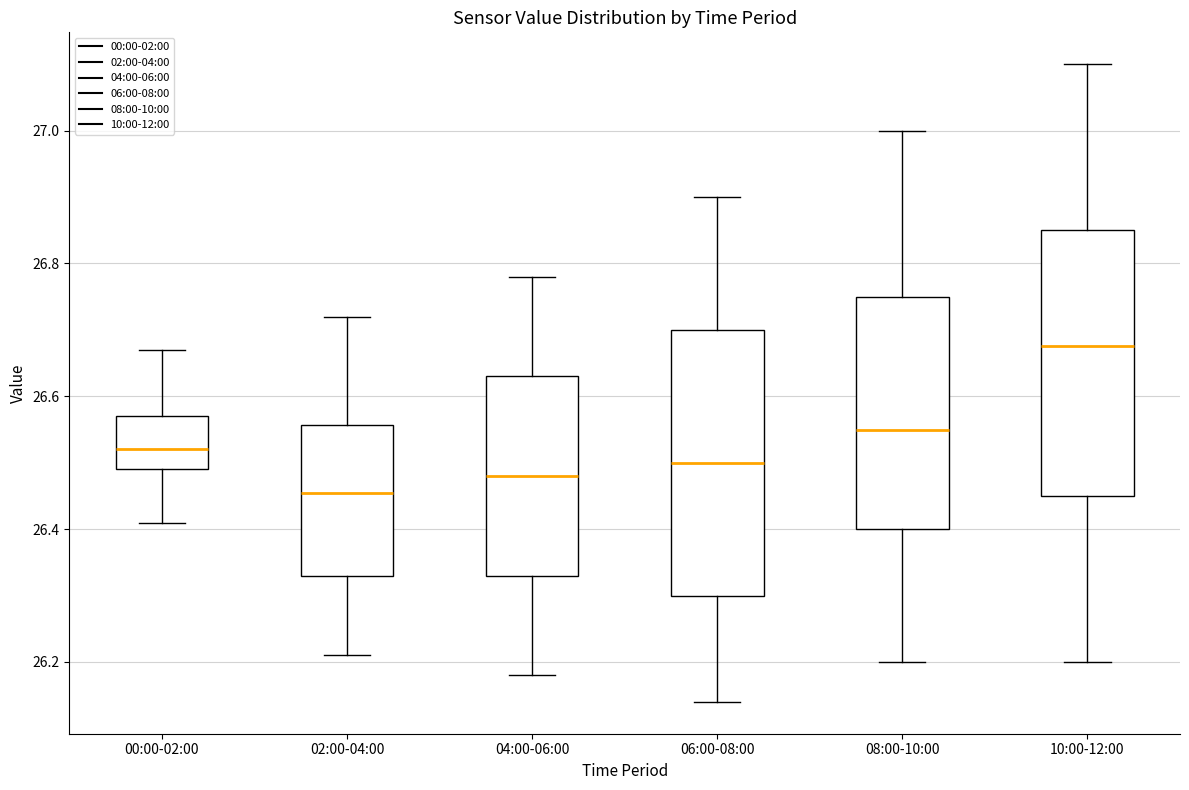

Which box has the highest median line?

10:00-12:00